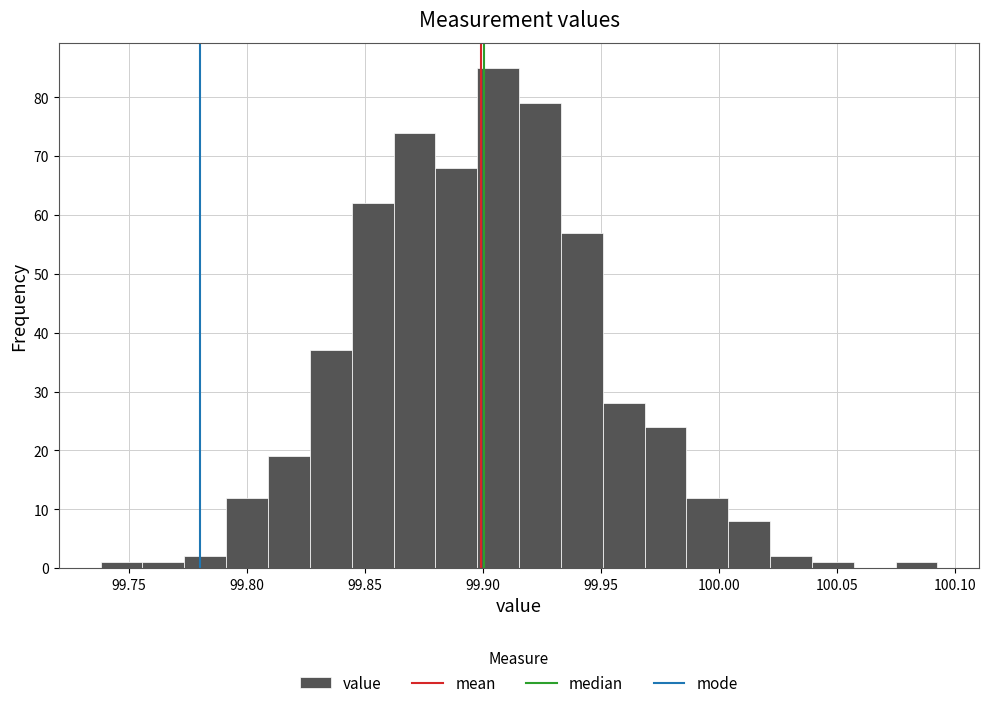

Read against the x-axis, roughly where is the centre of the tallest bar?

99.905